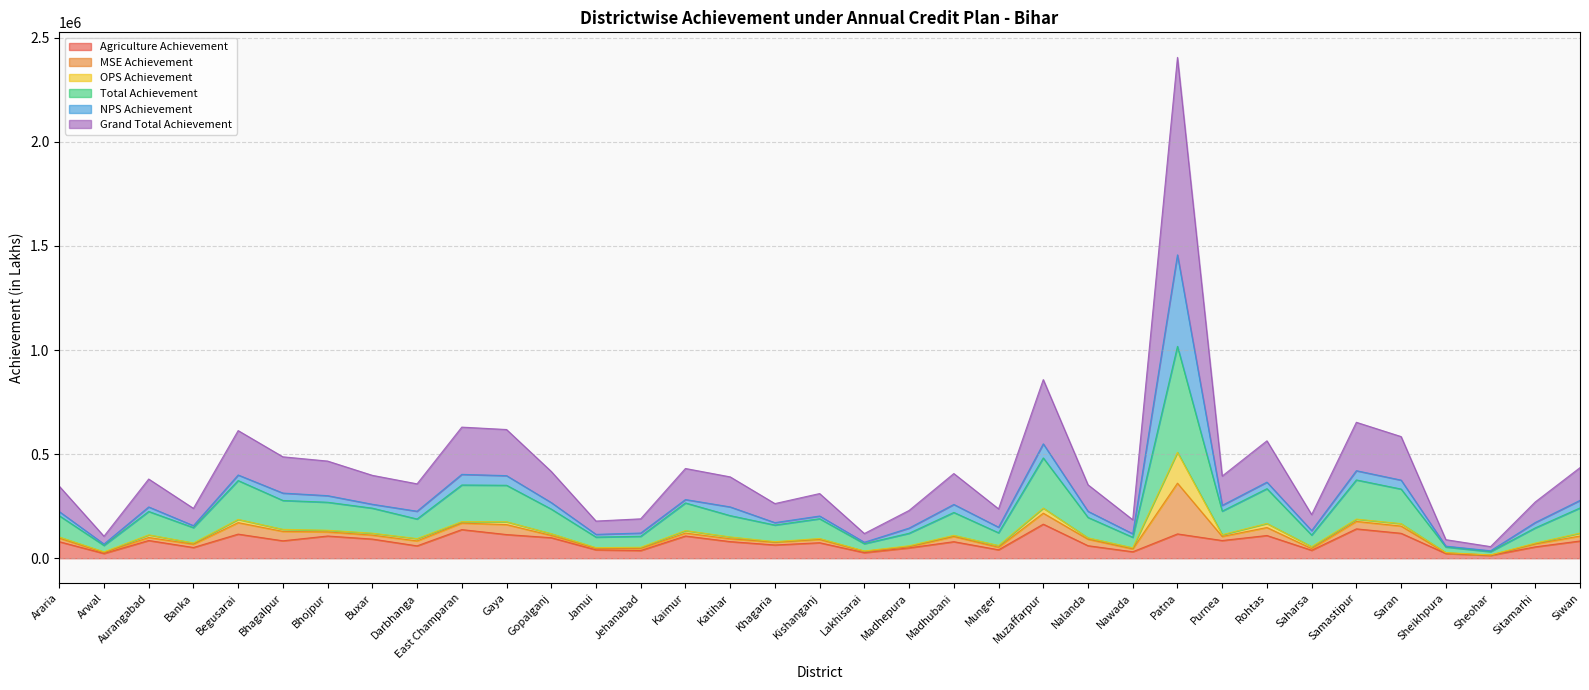

Which series has the largest range (max minus min)?

Grand Total Achievement